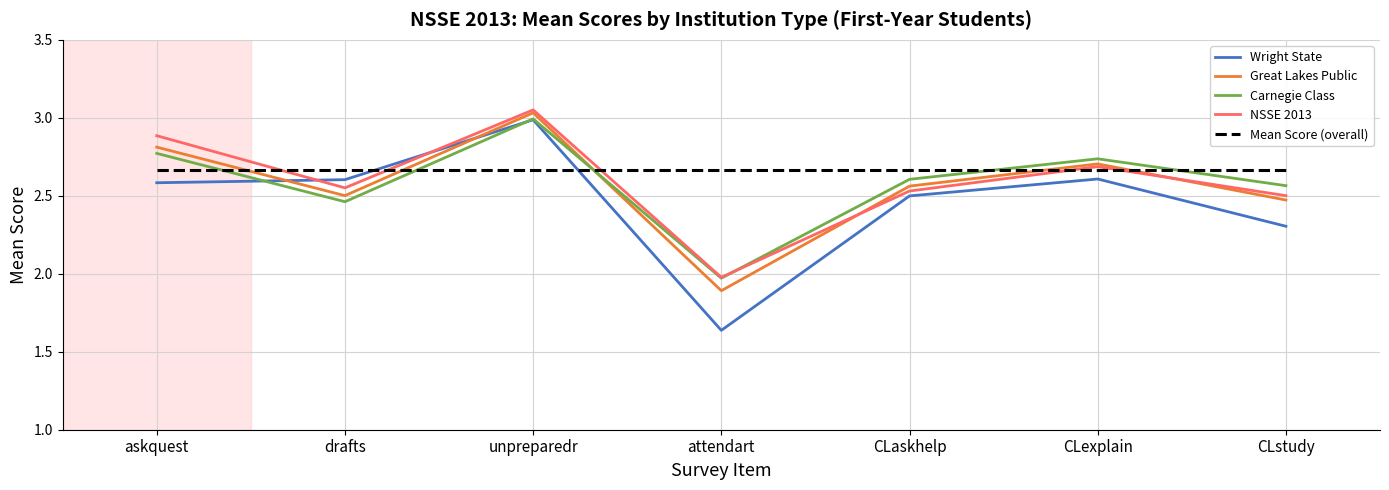

At which category is the sum across all series the highest?

unpreparedr